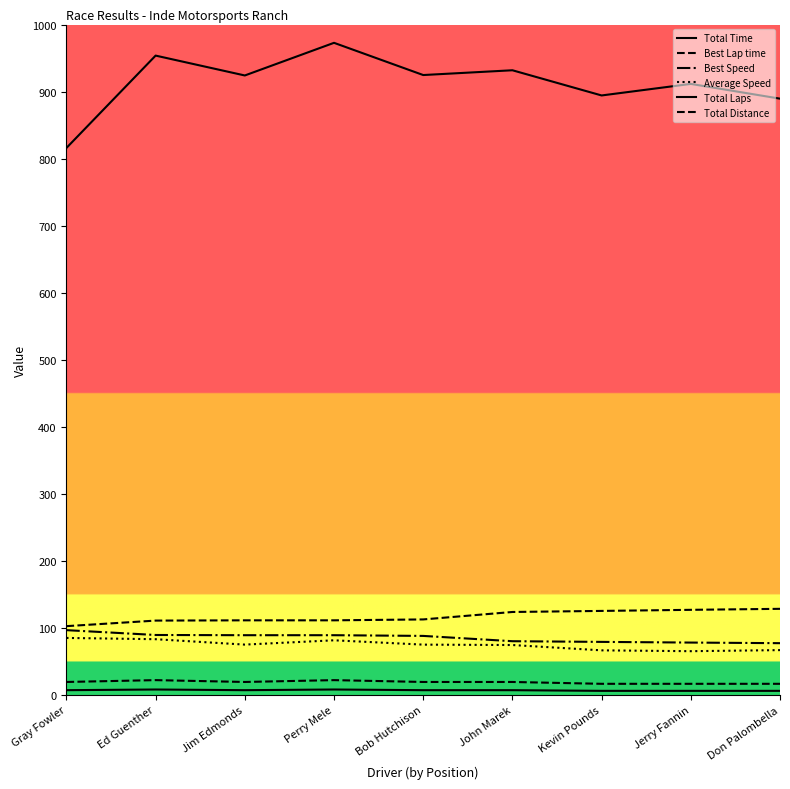

How many series are shown in this chart?

6